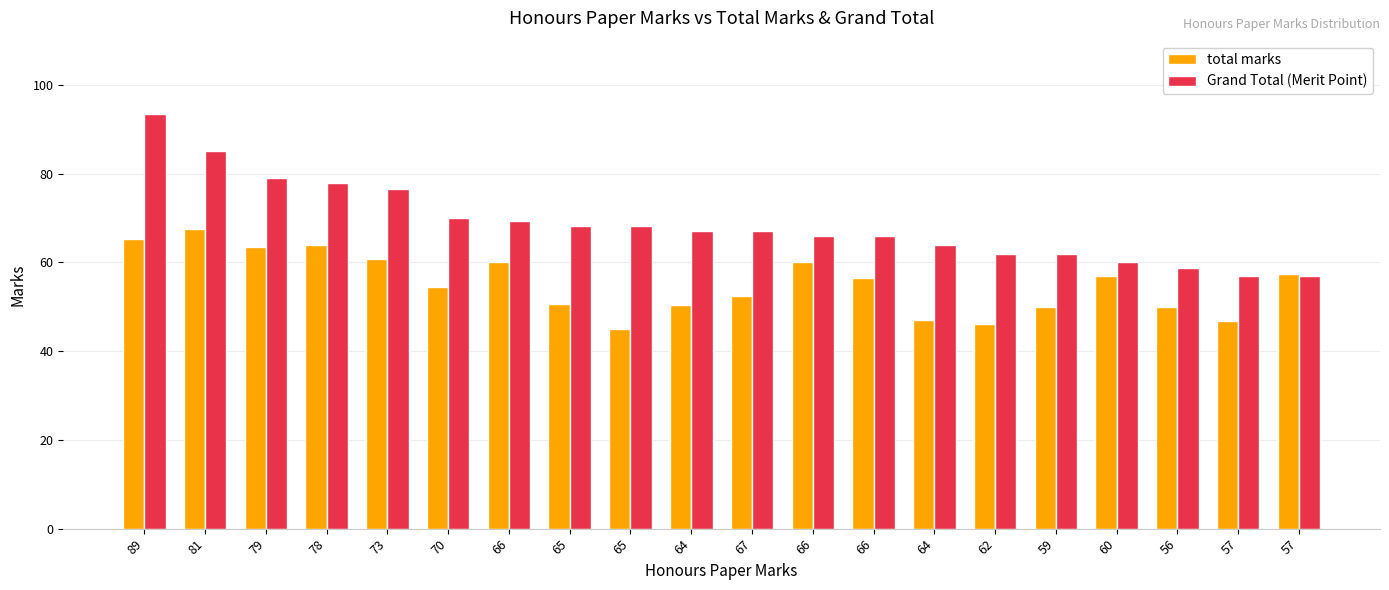

At 60, list the series in order from smallest to largest.

total marks, Grand Total (Merit Point)